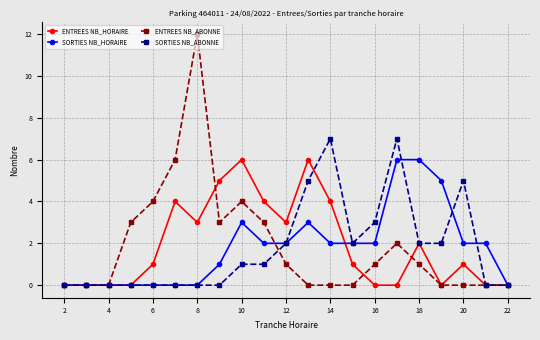

Reading left to right, list all the values displayed in this chart.

ENTREES NB_HORAIRE: 0	0	0	0	1	4	3	5	6	4	3	6	4	1	0	0	2	0	1	0	0
SORTIES NB_HORAIRE: 0	0	0	0	0	0	0	1	3	2	2	3	2	2	2	6	6	5	2	2	0
ENTREES NB_ABONNE: 0	0	0	3	4	6	12	3	4	3	1	0	0	0	1	2	1	0	0	0	0
SORTIES NB_ABONNE: 0	0	0	0	0	0	0	0	1	1	2	5	7	2	3	7	2	2	5	0	0